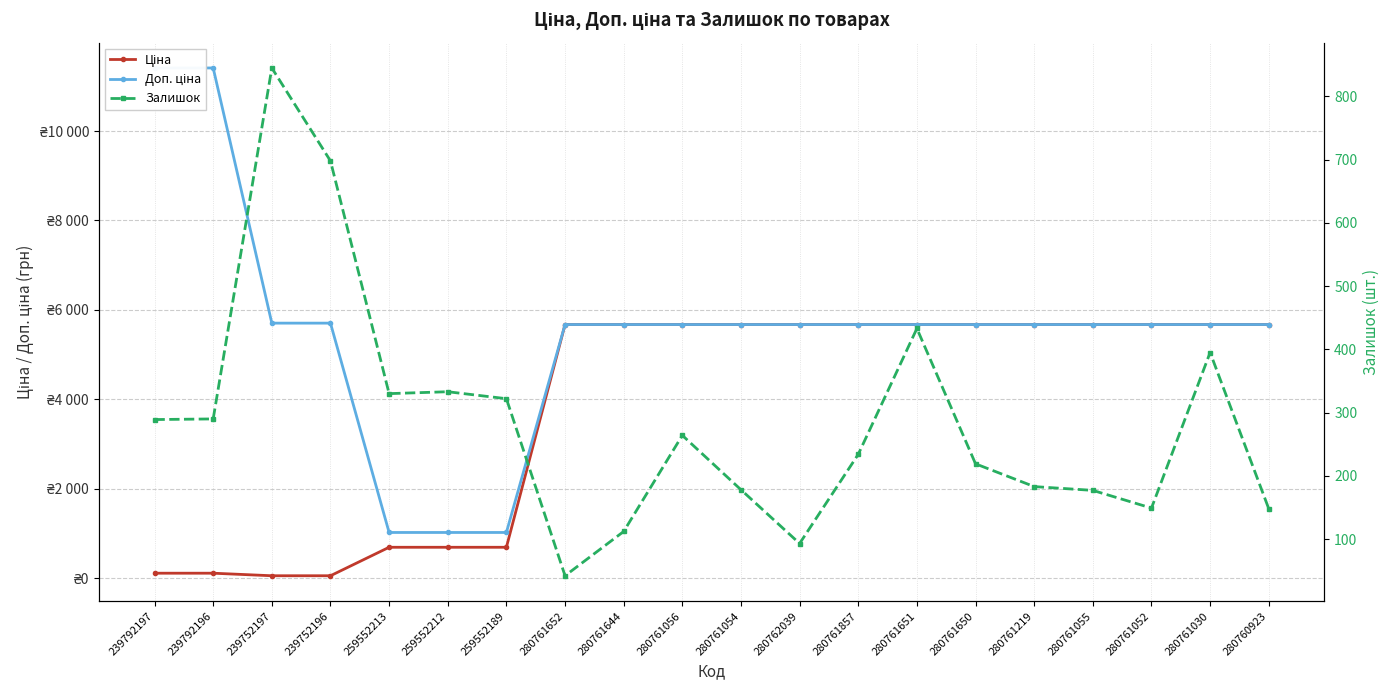

Where does the Залишок series first go above 264?

239792197